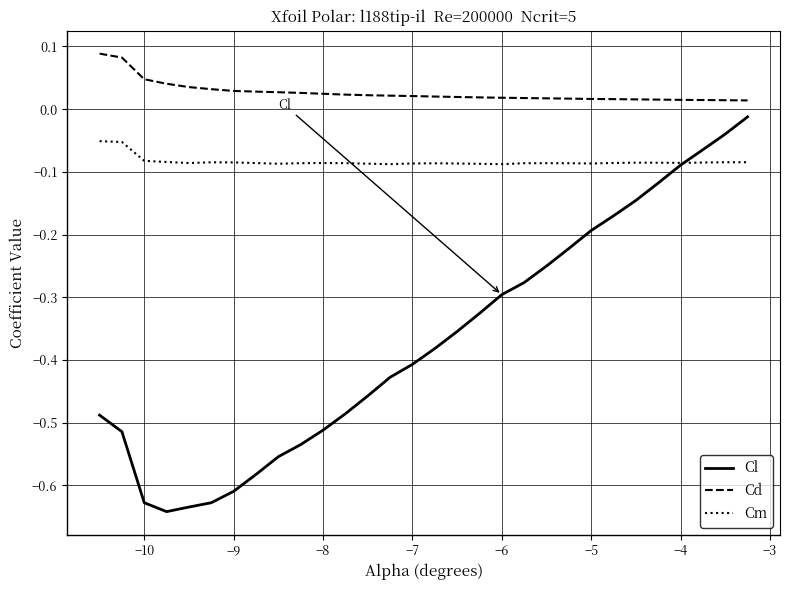

Rank the series by their maximum value, from lowest to highest.

Cm, Cl, Cd